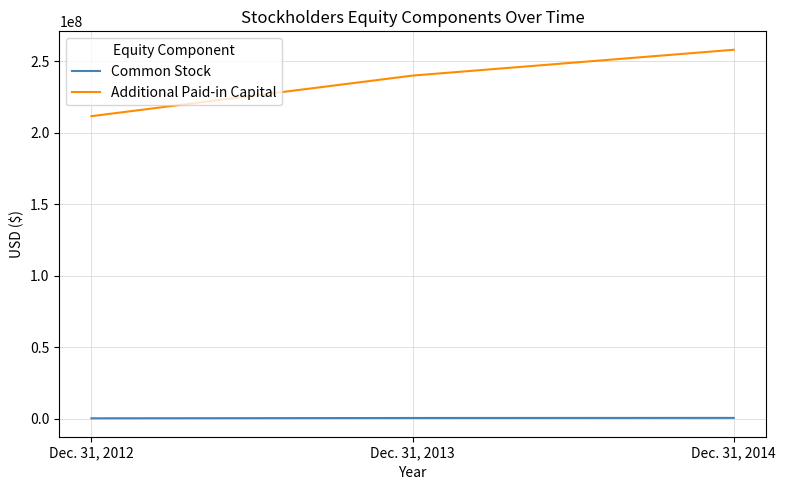

What are all the series names shown in the legend?

Common Stock, Additional Paid-in Capital